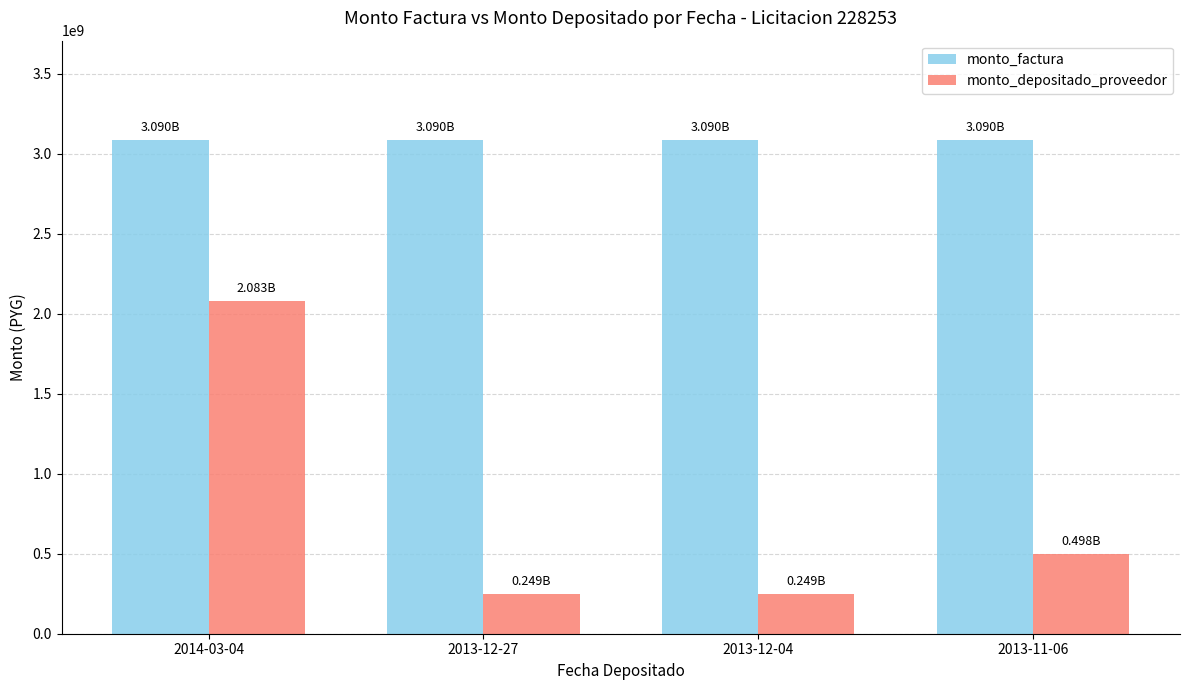

What is the sum of all monto_factura values?

12360708648